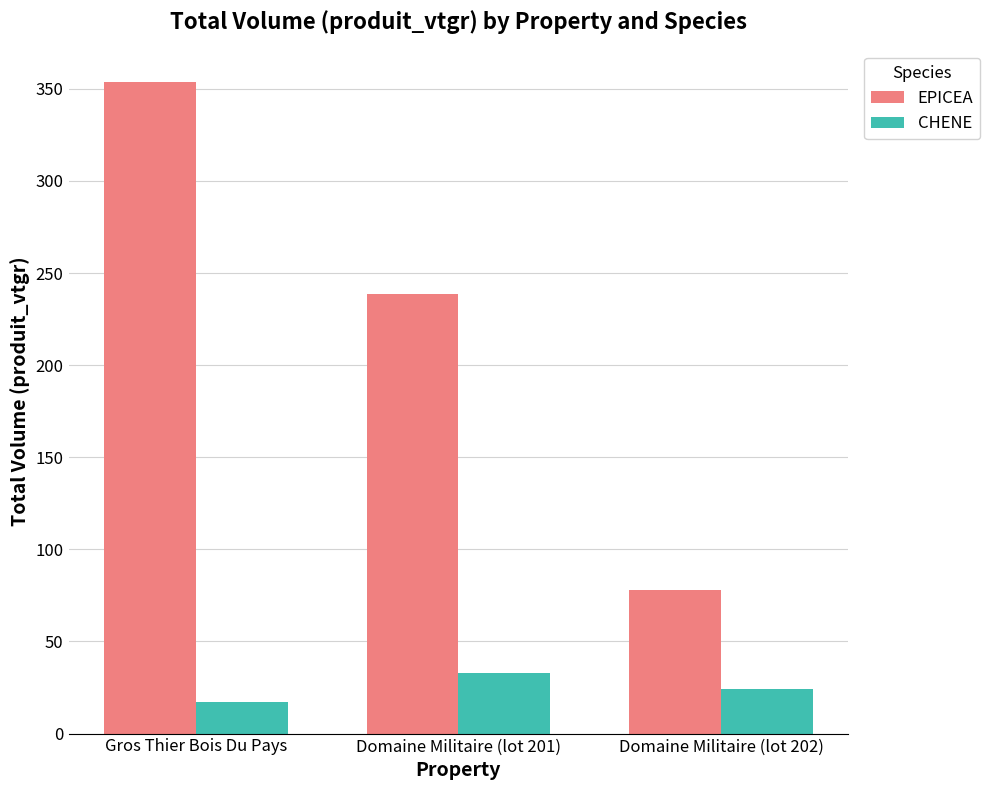

Between Gros Thier Bois Du Pays and Domaine Militaire (lot 201), which series saw the biggest shift?

EPICEA